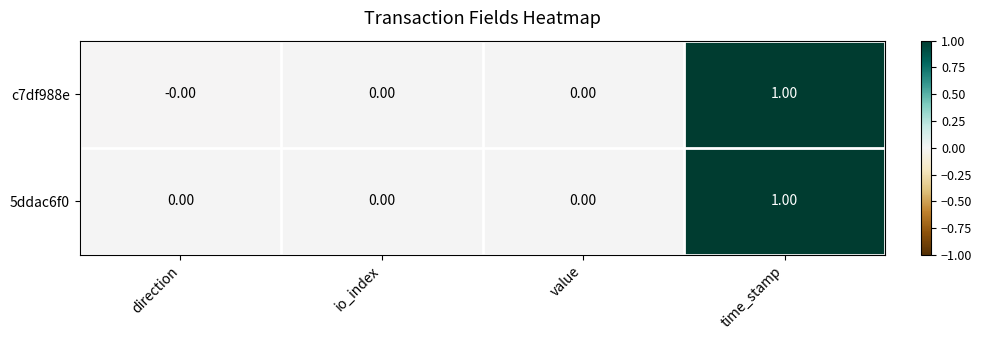

Reading right to left, what are all the values shown in this chart?

c7df988e: time_stamp=1.0	value=0.0	io_index=0.0	direction=-0.0
5ddac6f0: time_stamp=1.0	value=0.0	io_index=0.0	direction=0.0